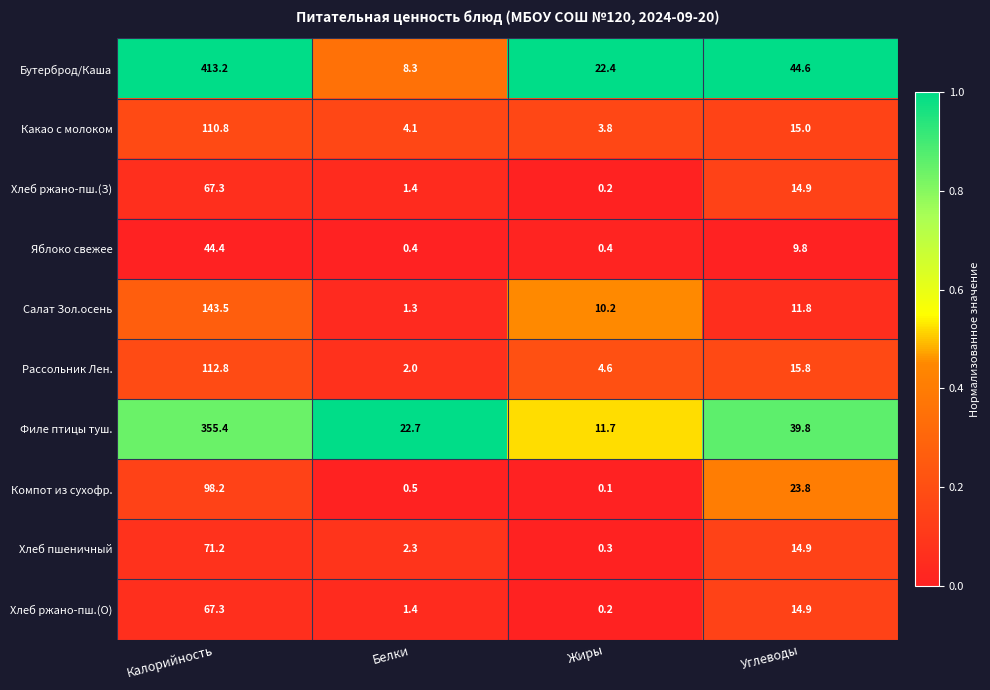

At how many categories does at least one series exceed 0?

4